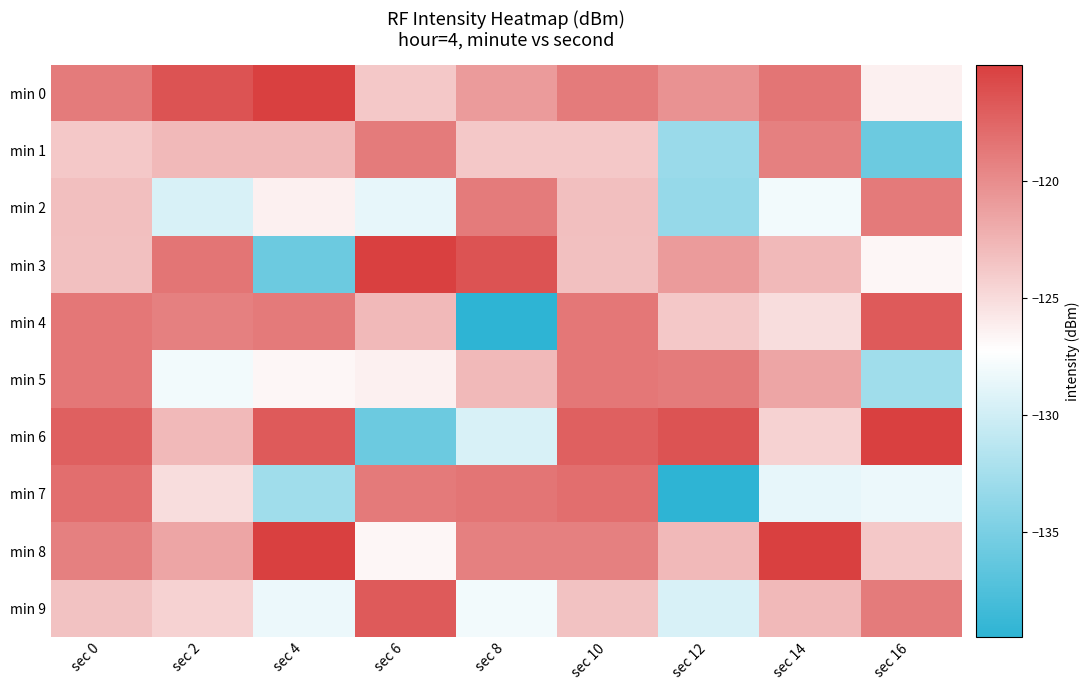

Reading right to left, list all the values displayed in this chart.

min 0: sec 16=-126.4	sec 14=-118.5	sec 12=-120.3	sec 10=-118.9	sec 8=-120.9	sec 6=-123.8	sec 4=-115.1	sec 2=-116.3	sec 0=-118.9
min 1: sec 16=-135.9	sec 14=-119.2	sec 12=-133.2	sec 10=-123.8	sec 8=-123.8	sec 6=-118.9	sec 4=-122.8	sec 2=-122.8	sec 0=-123.8
min 2: sec 16=-118.8	sec 14=-128.0	sec 12=-133.3	sec 10=-123.3	sec 8=-118.9	sec 6=-128.7	sec 4=-126.4	sec 2=-129.5	sec 0=-123.3
min 3: sec 16=-126.7	sec 14=-122.8	sec 12=-120.9	sec 10=-123.3	sec 8=-116.3	sec 6=-115.1	sec 4=-135.9	sec 2=-118.5	sec 0=-123.3
min 4: sec 16=-116.8	sec 14=-125.1	sec 12=-123.8	sec 10=-118.7	sec 8=-139.5	sec 6=-122.8	sec 4=-118.8	sec 2=-119.2	sec 0=-118.7
min 5: sec 16=-132.8	sec 14=-121.6	sec 12=-118.9	sec 10=-118.6	sec 8=-122.8	sec 6=-126.4	sec 4=-126.7	sec 2=-128.0	sec 0=-118.6
min 6: sec 16=-115.1	sec 14=-124.5	sec 12=-116.3	sec 10=-117.2	sec 8=-129.5	sec 6=-135.9	sec 4=-116.8	sec 2=-122.8	sec 0=-117.2
min 7: sec 16=-128.4	sec 14=-128.7	sec 12=-139.5	sec 10=-118.1	sec 8=-118.5	sec 6=-118.8	sec 4=-132.8	sec 2=-125.1	sec 0=-118.1
min 8: sec 16=-123.8	sec 14=-115.1	sec 12=-122.8	sec 10=-119.2	sec 8=-119.2	sec 6=-126.7	sec 4=-115.1	sec 2=-121.6	sec 0=-119.2
min 9: sec 16=-118.9	sec 14=-122.8	sec 12=-129.5	sec 10=-123.4	sec 8=-128.0	sec 6=-116.8	sec 4=-128.4	sec 2=-124.5	sec 0=-123.4